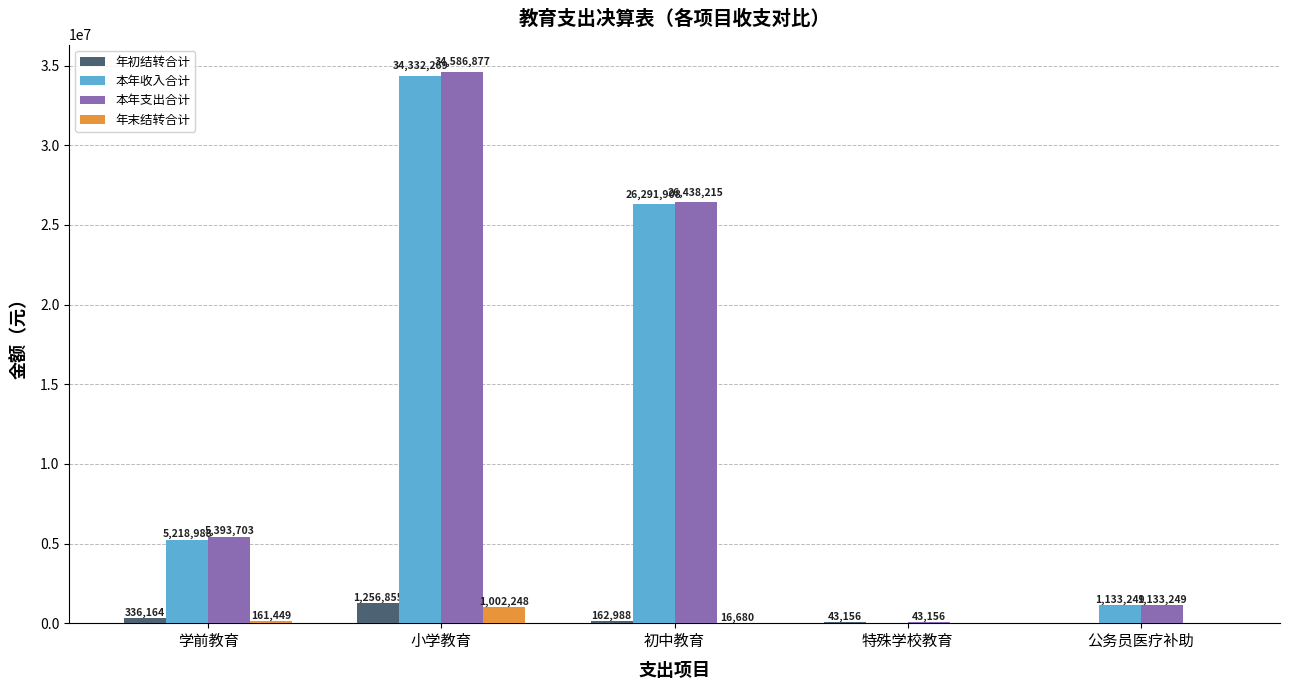

What are all the series names shown in the legend?

年初结转合计, 本年收入合计, 本年支出合计, 年末结转合计